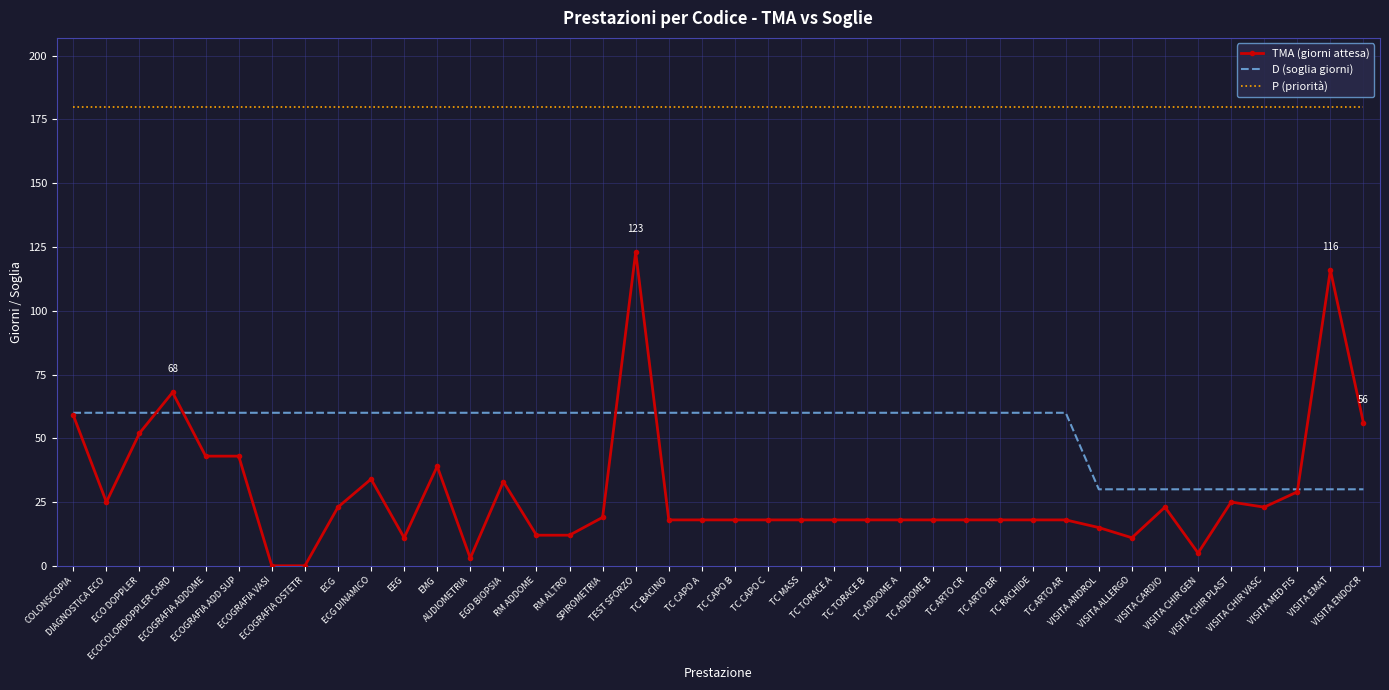

What is the difference between the highest and lowest values at AUDIOMETRIA?

177